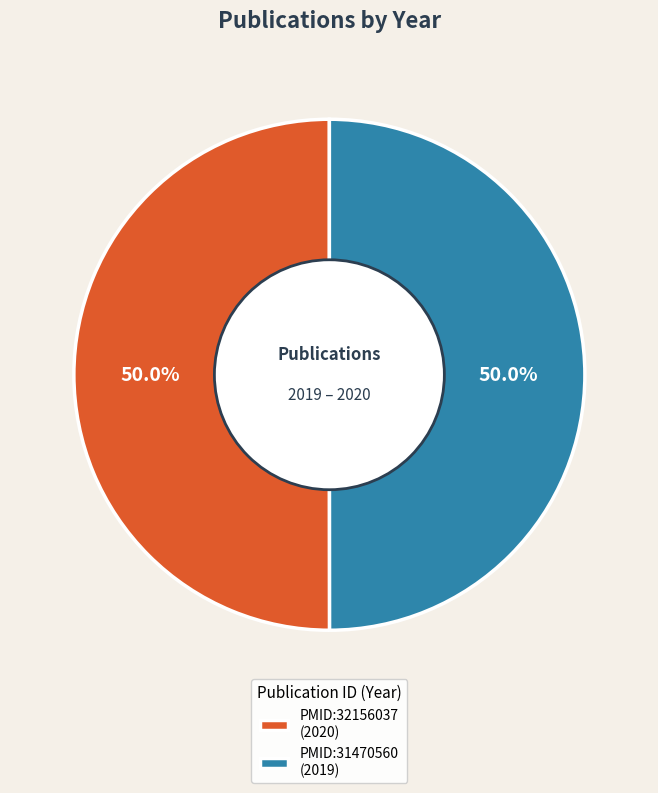

What is the ratio of the value at PMID:32156037 (2020) to the value at PMID:31470560 (2019)?

1.0